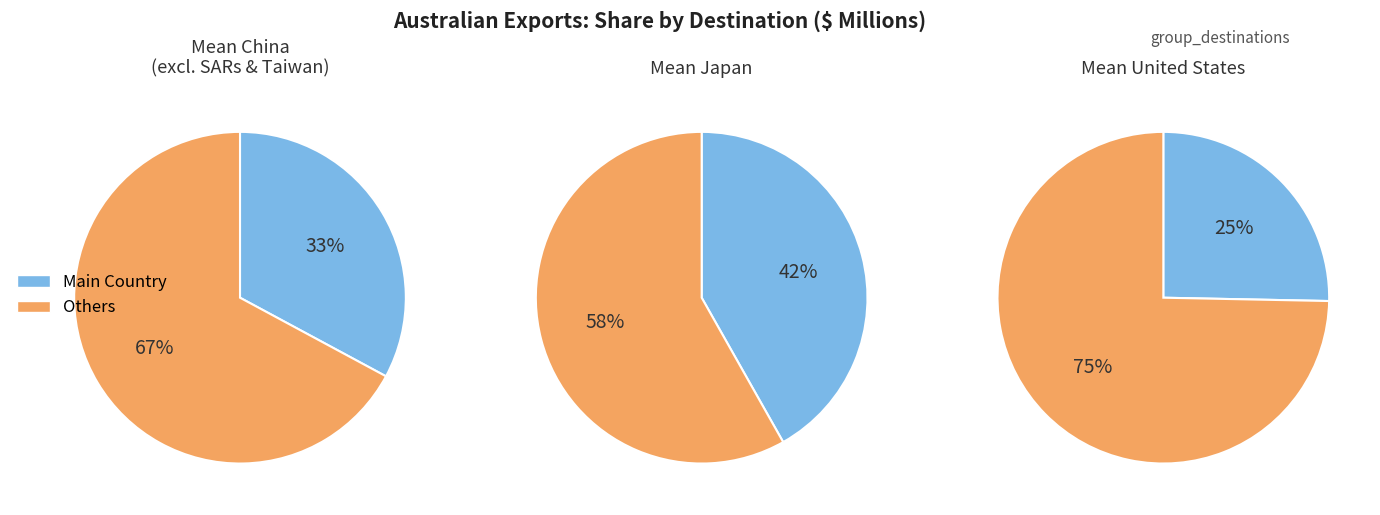

Which has a higher value, 25 or 5?

25